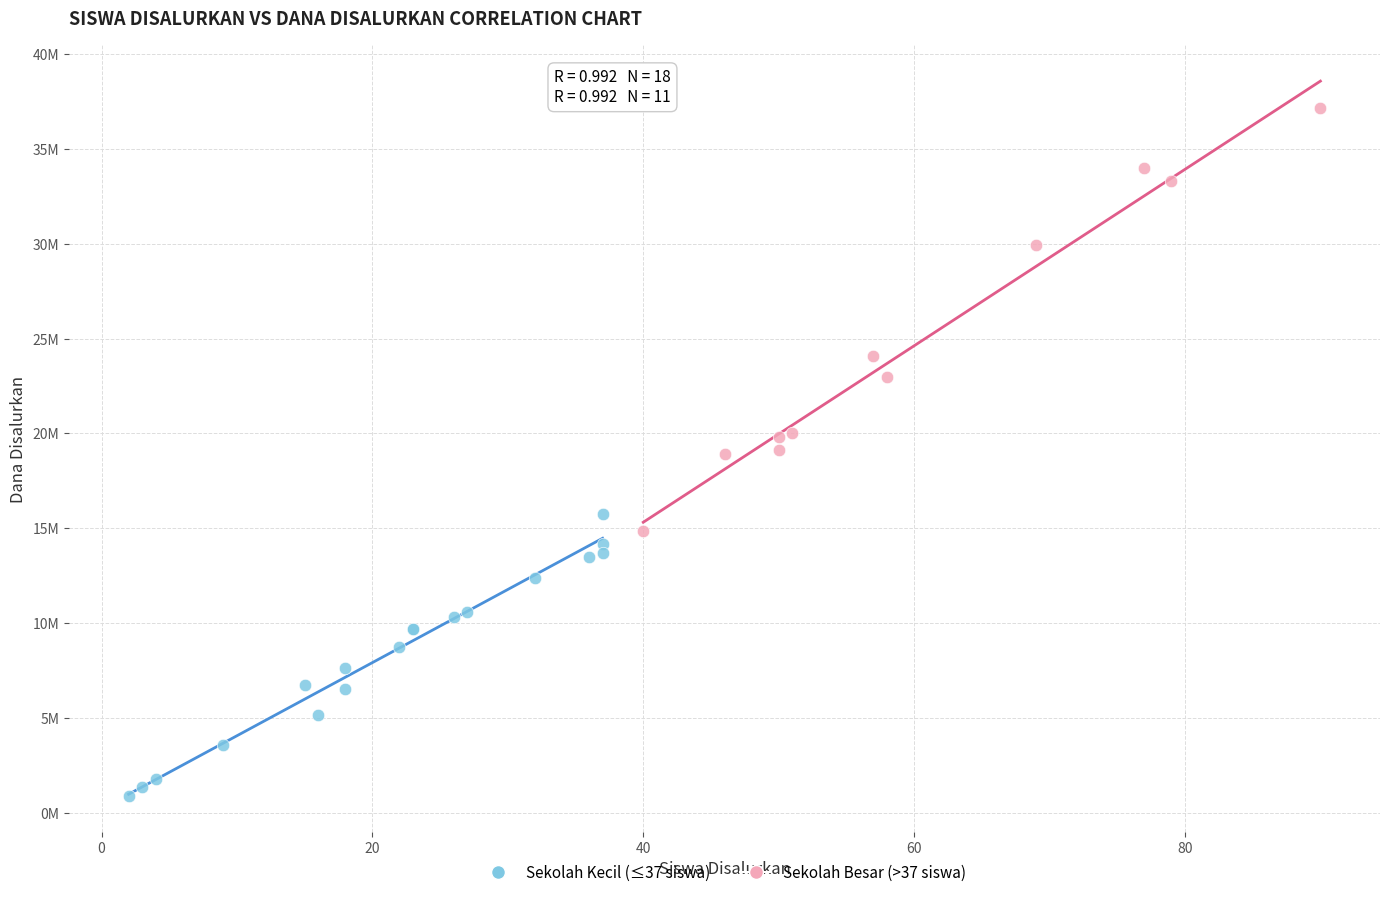

What are all the series names shown in the legend?

Sekolah Kecil (≤37 siswa), Sekolah Besar (>37 siswa)